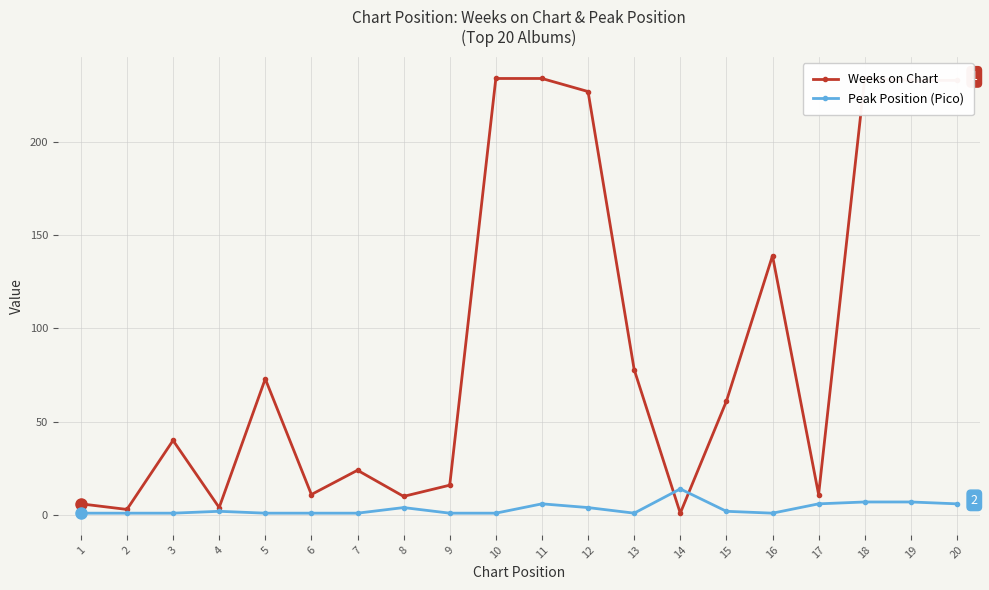

Is this an area chart (filled region under the line)?

No